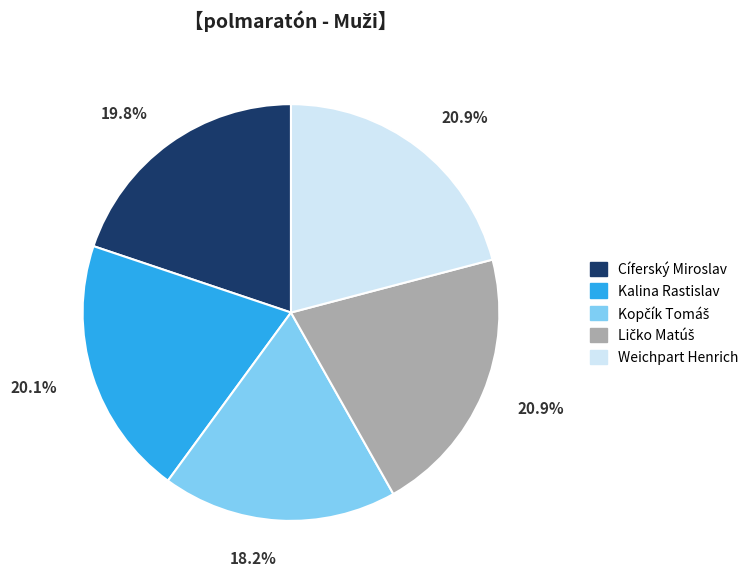

To the nearest percent, what percentage of the pie is Cíferský Miroslav?

20%